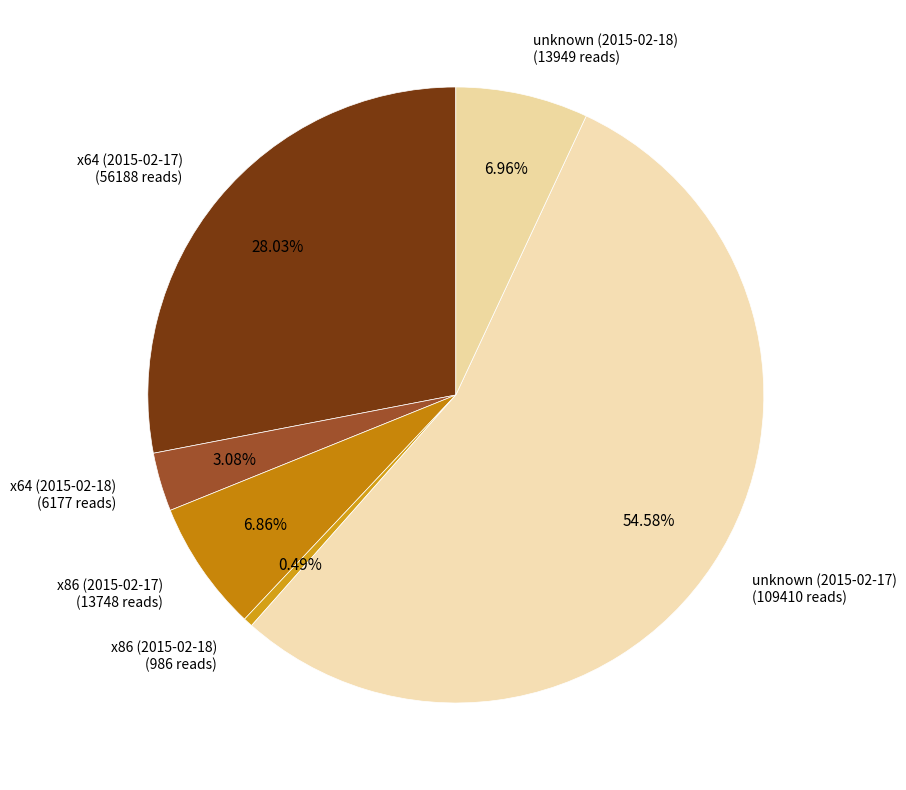

What is the smallest slice in the pie chart?

x86 (2015-02-18)